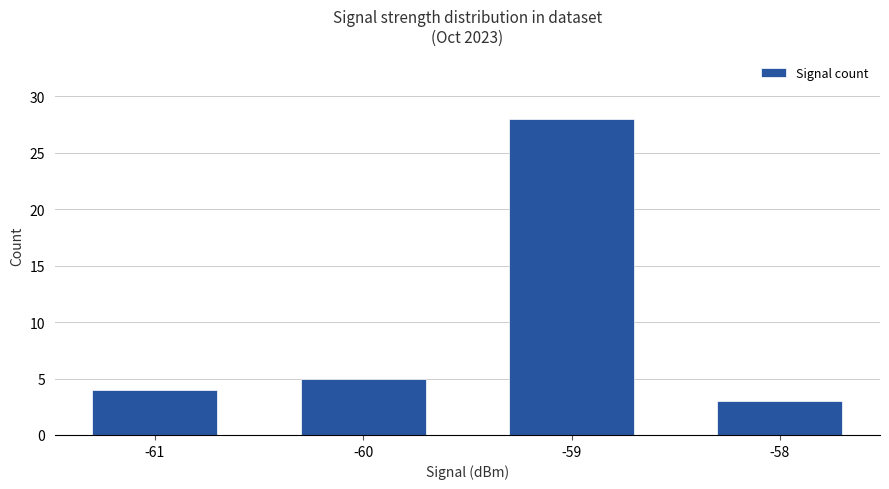

What is the greatest value displayed?

28